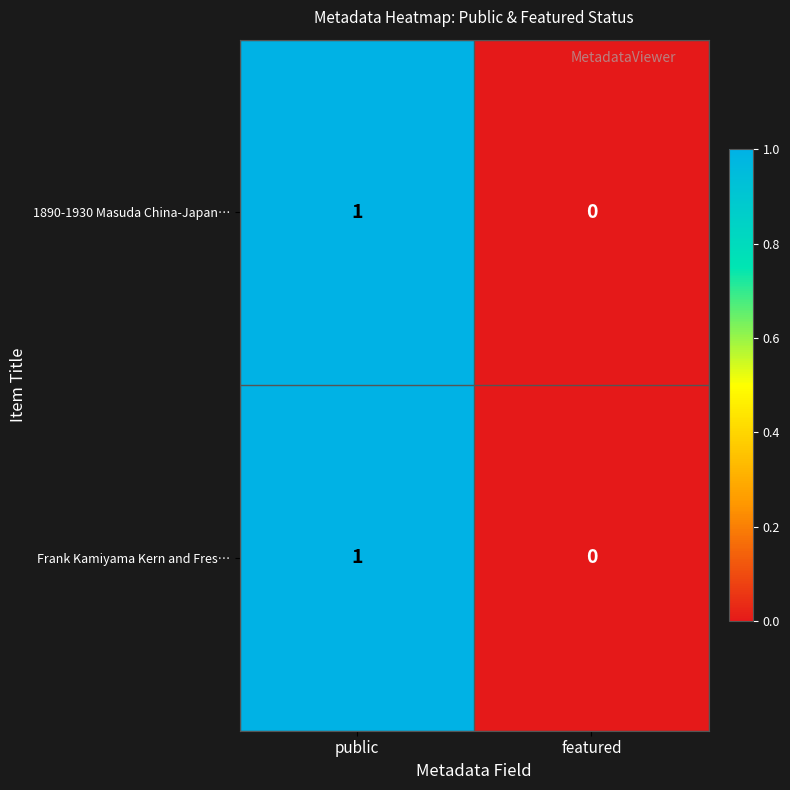

At which category does the chart reach its peak across all series?

public